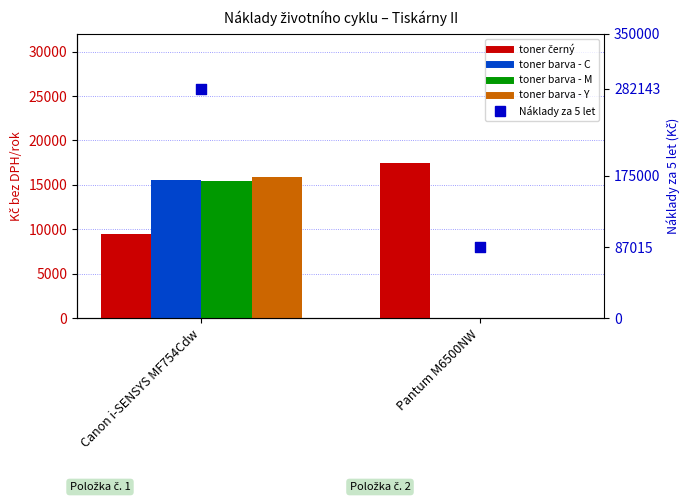

Which series has the largest total across all categories?

Náklady za 5 let